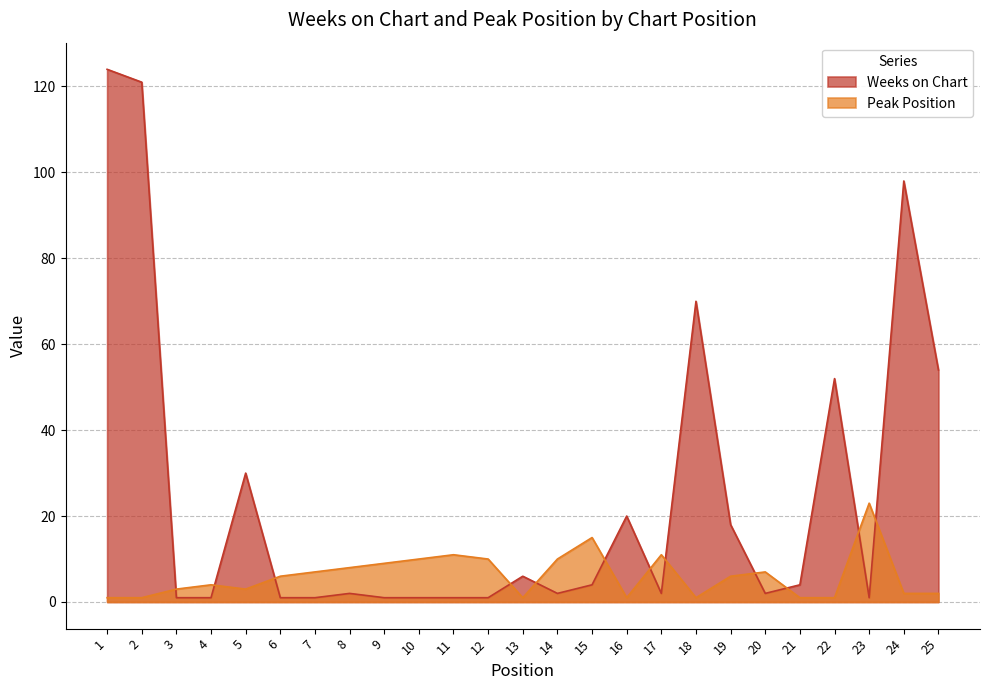

True or false: Peak Position and Weeks on Chart cross at least once.

True